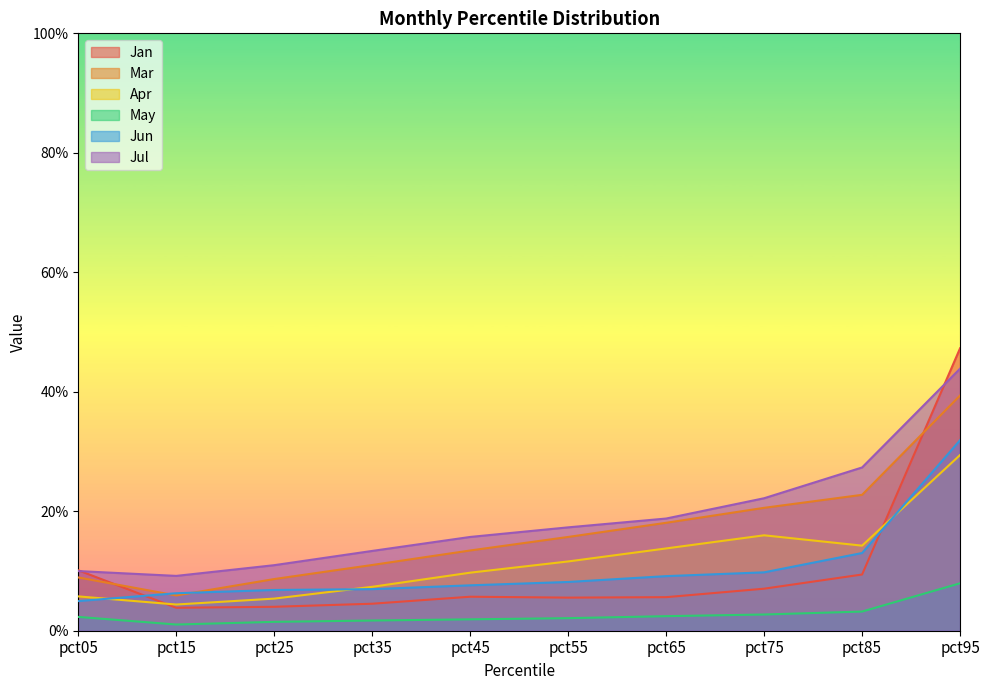

True or false: May has a value of 0.0 at pct85.

False